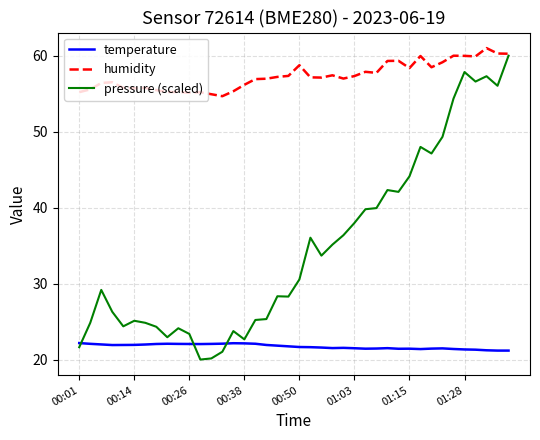

Which series has the largest range (max minus min)?

pressure (scaled)